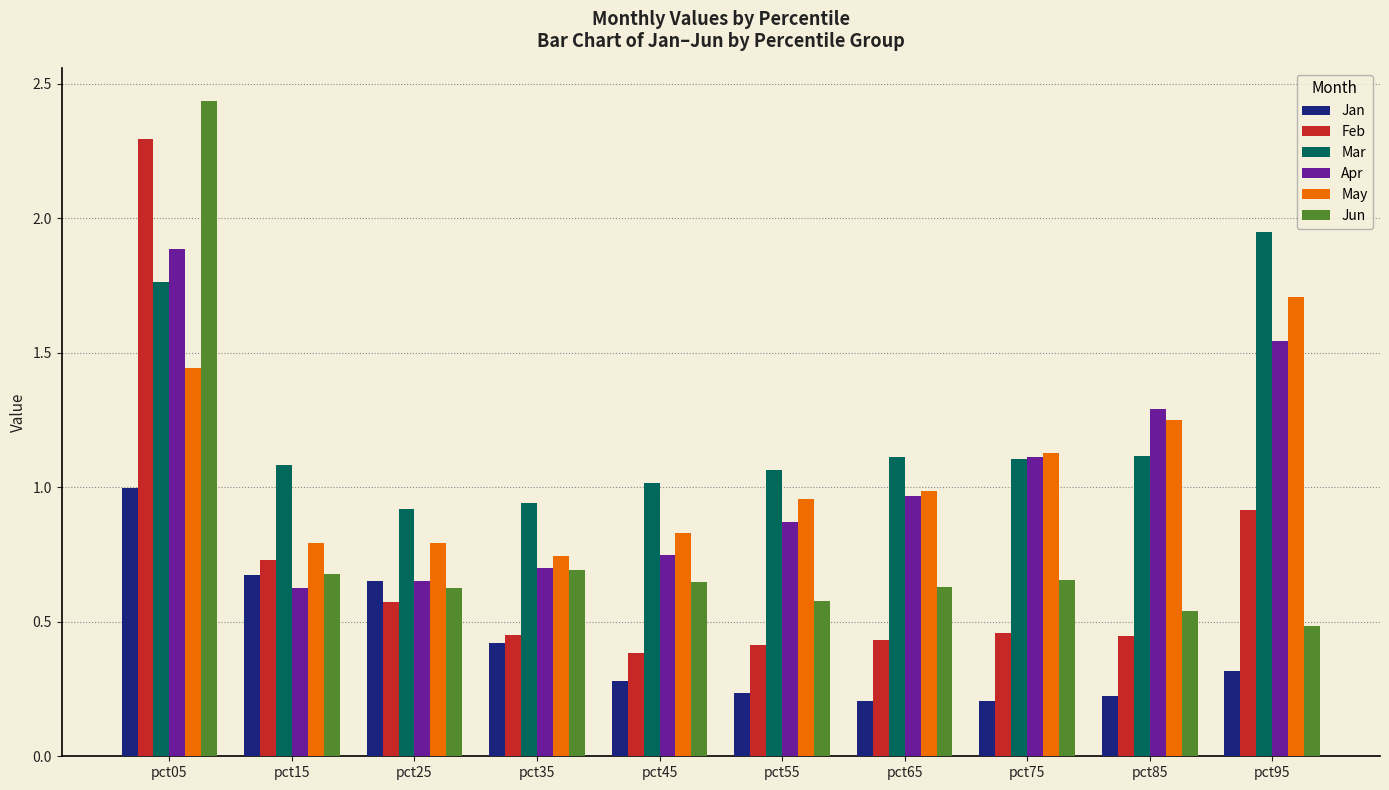

What is the total value across all series at pct05?

10.8